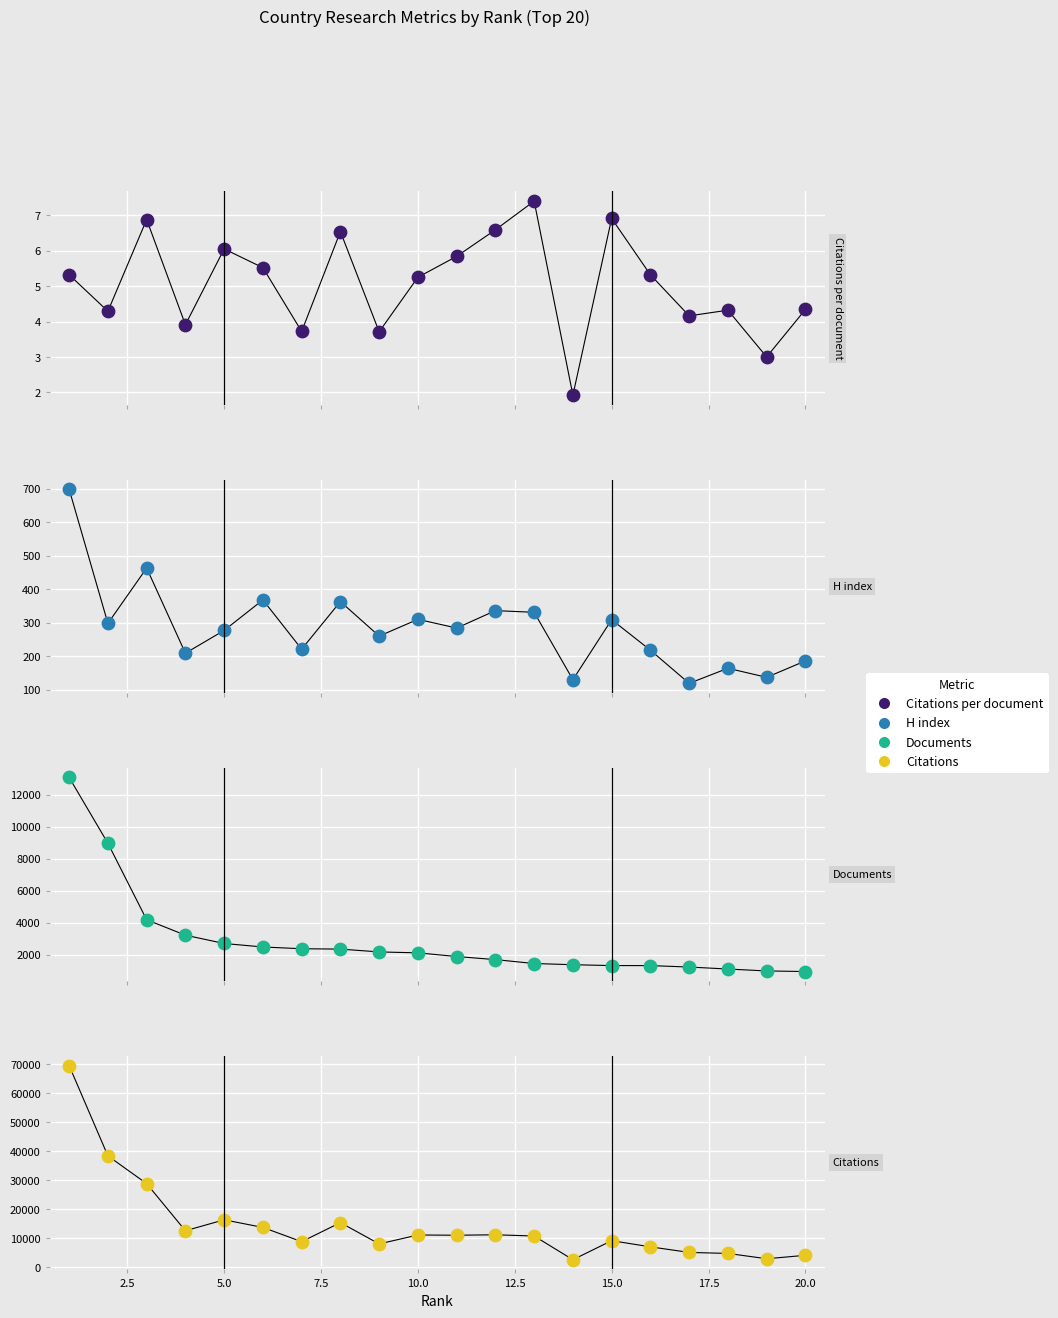

Which series has the largest Y range (max minus min)?

Citations